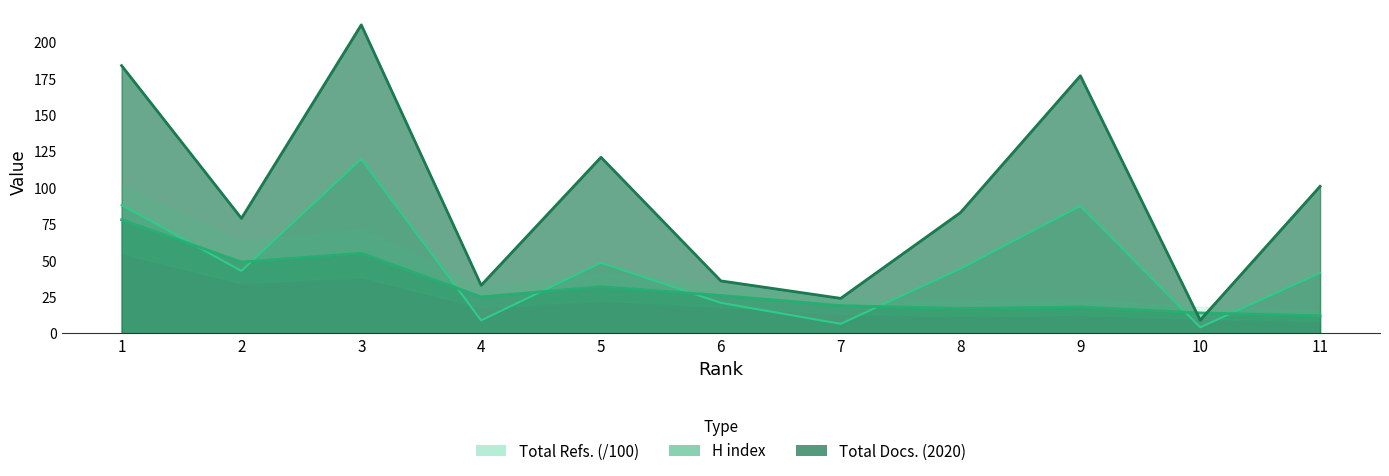

At which category does the chart reach its minimum across all series?

10